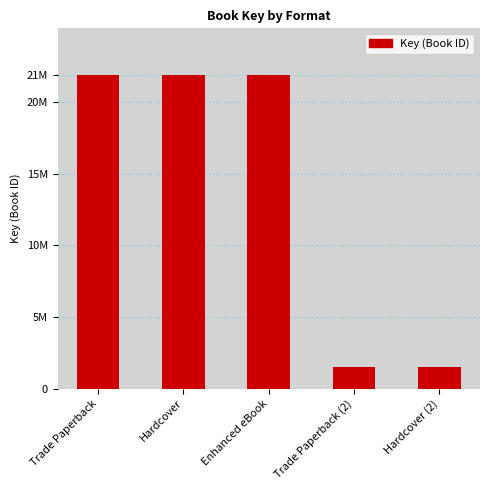

What value does the data have at Trade Paperback (2), to the nearest 10?

1526600